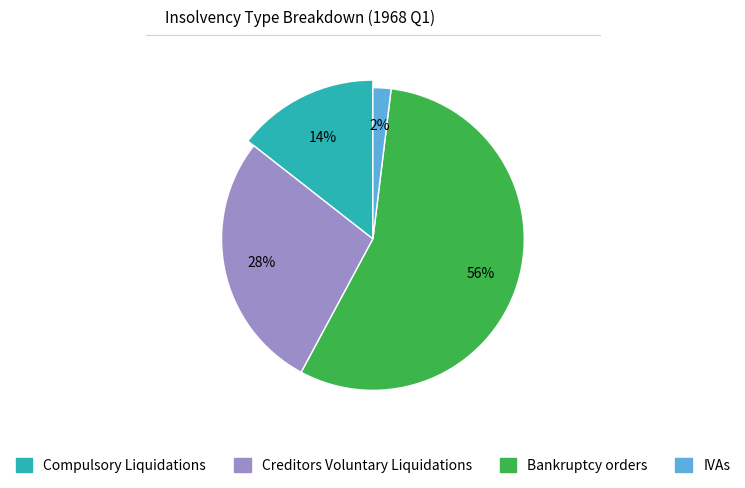

Does IVAs represent more than half of the total?

No